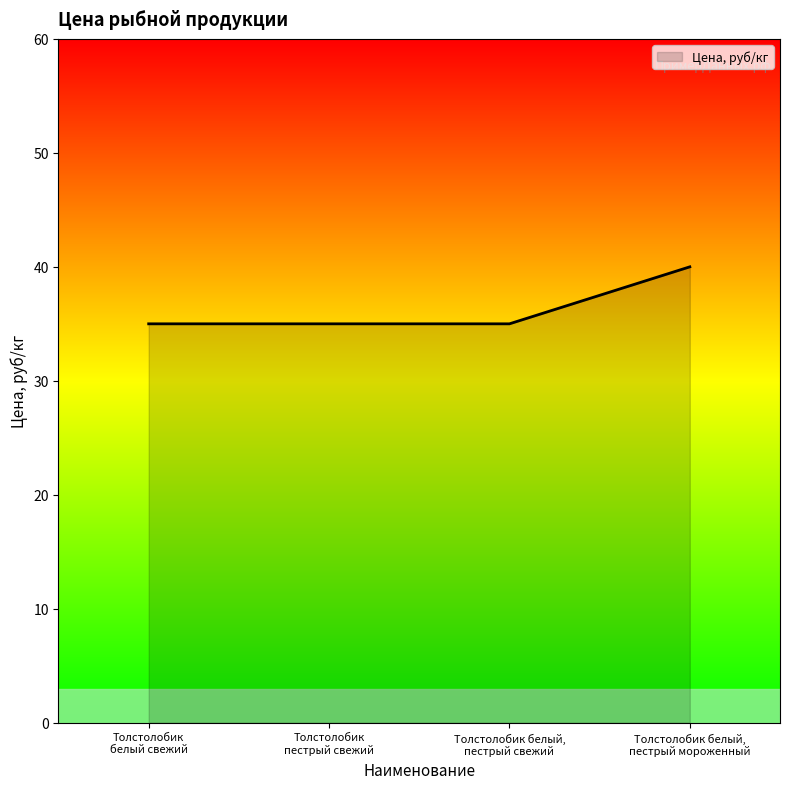

What is the difference between the maximum and minimum values?

5